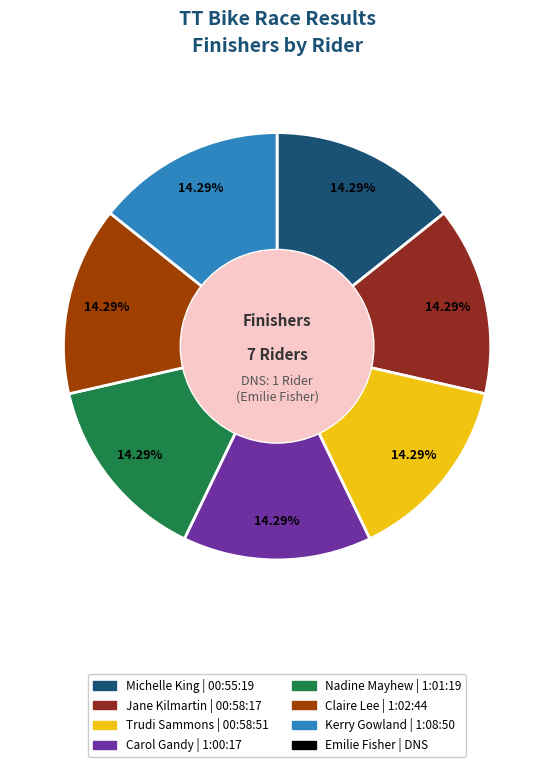

Count the number of slices in the pie.

7